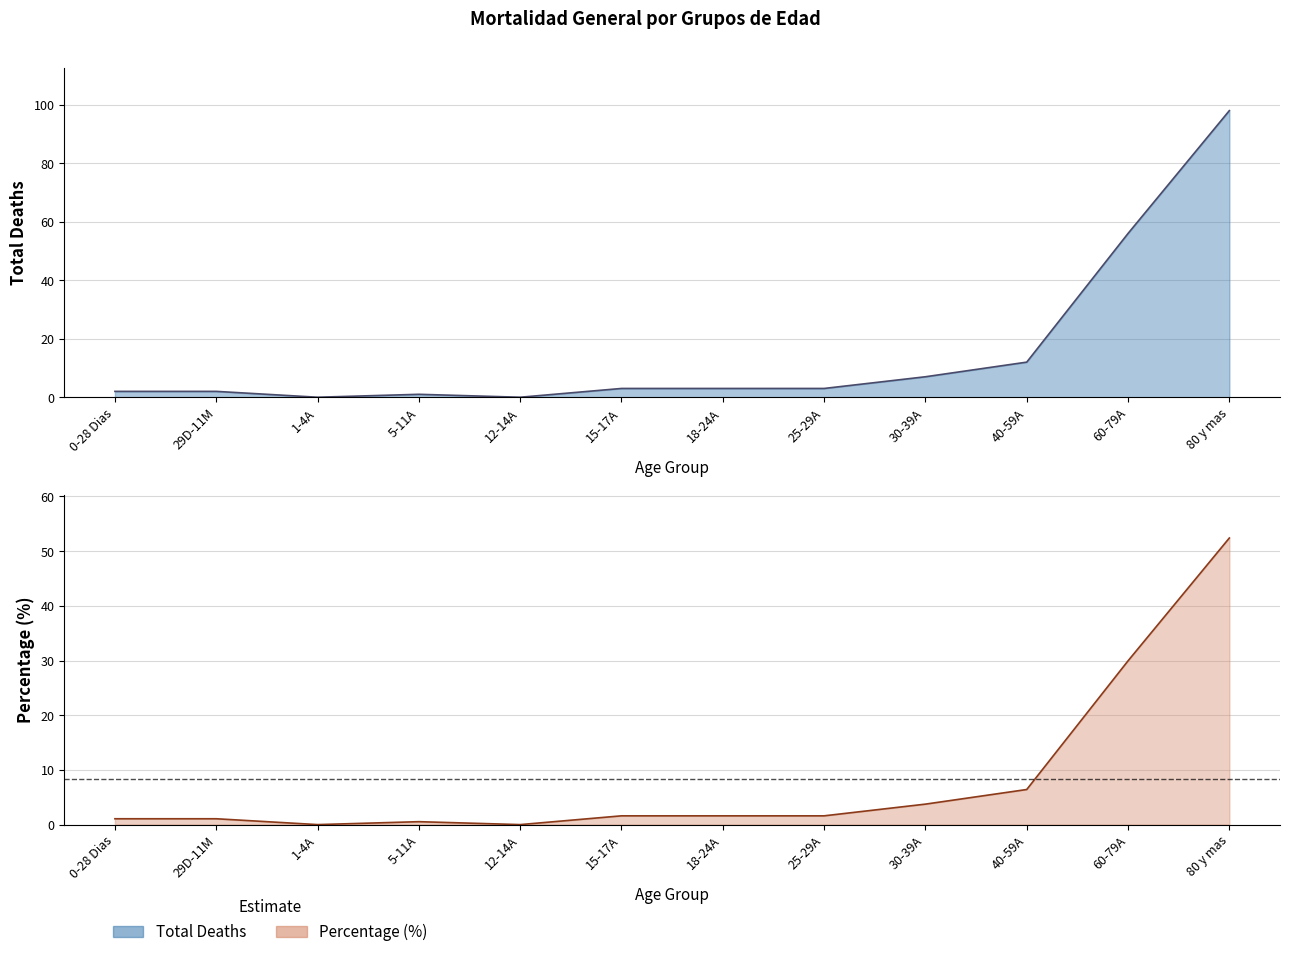

True or false: Percentage has more than 2 points higher than both neighbors.

False